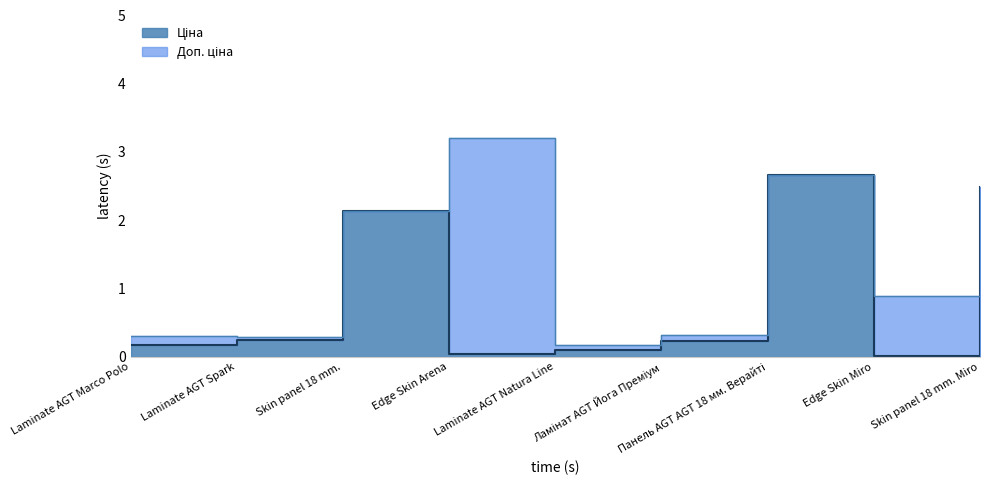

The value of Доп. ціна at Laminate AGT Spark is 0.3. True or false?

True